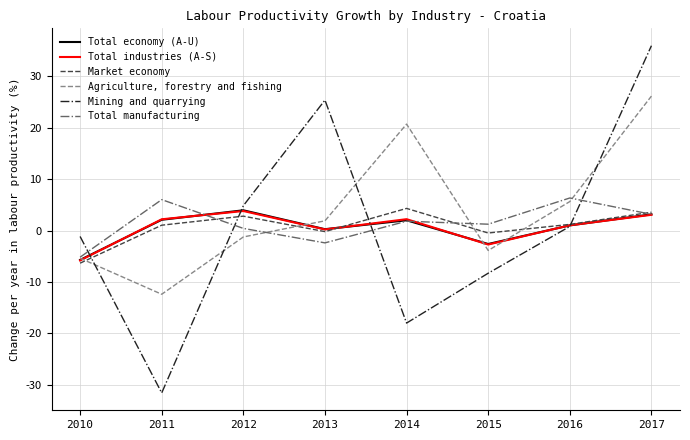

How many negative values does the Total manufacturing series have?

2